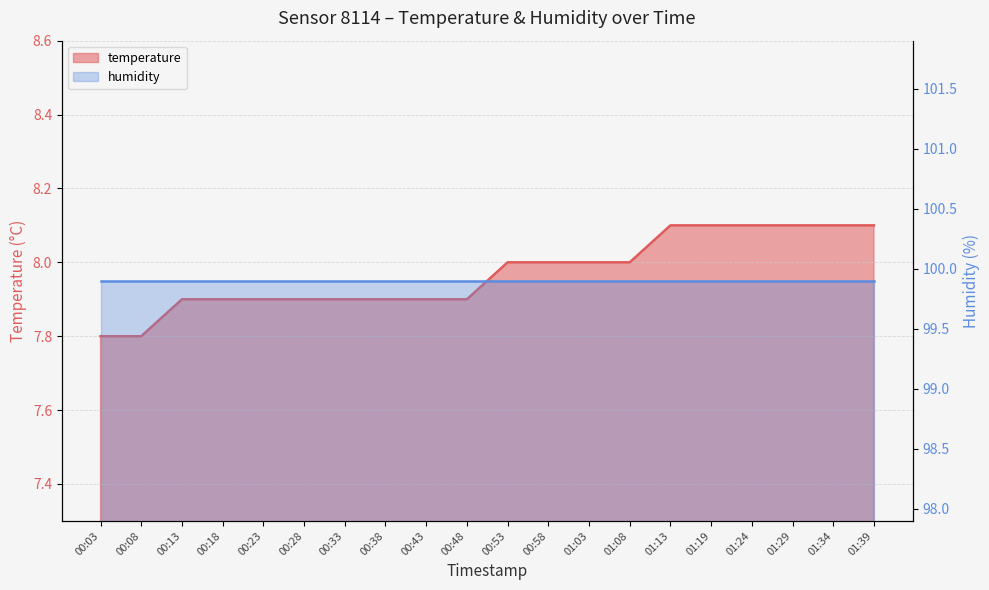

Rank the categories by value from lowest to highest.

00:03, 00:08, 00:13, 00:18, 00:23, 00:28, 00:33, 00:38, 00:43, 00:48, 00:53, 00:58, 01:03, 01:08, 01:13, 01:19, 01:24, 01:29, 01:34, 01:39